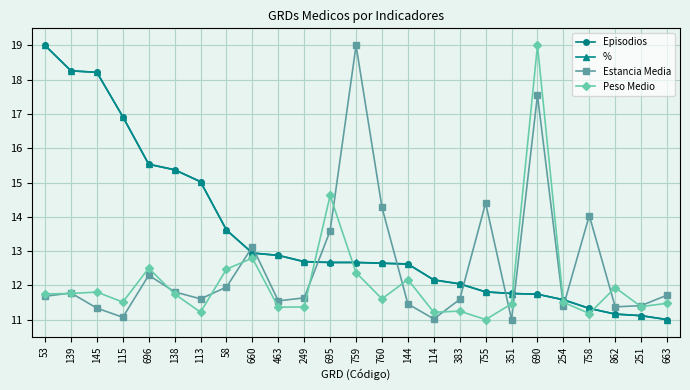

The Estancia Media series shows 19.1 at 755. True or false?

False